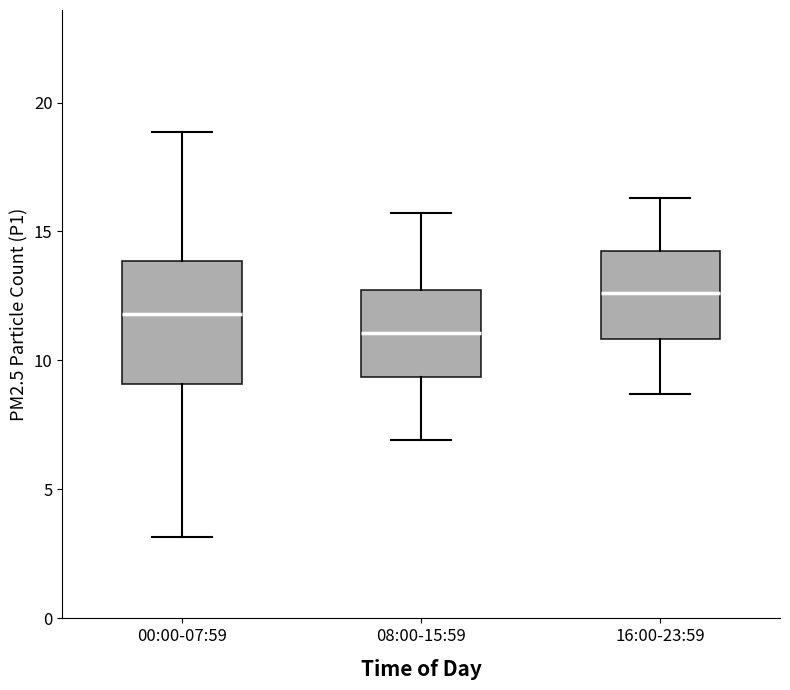

Which box's median line is the lowest?

08:00-15:59